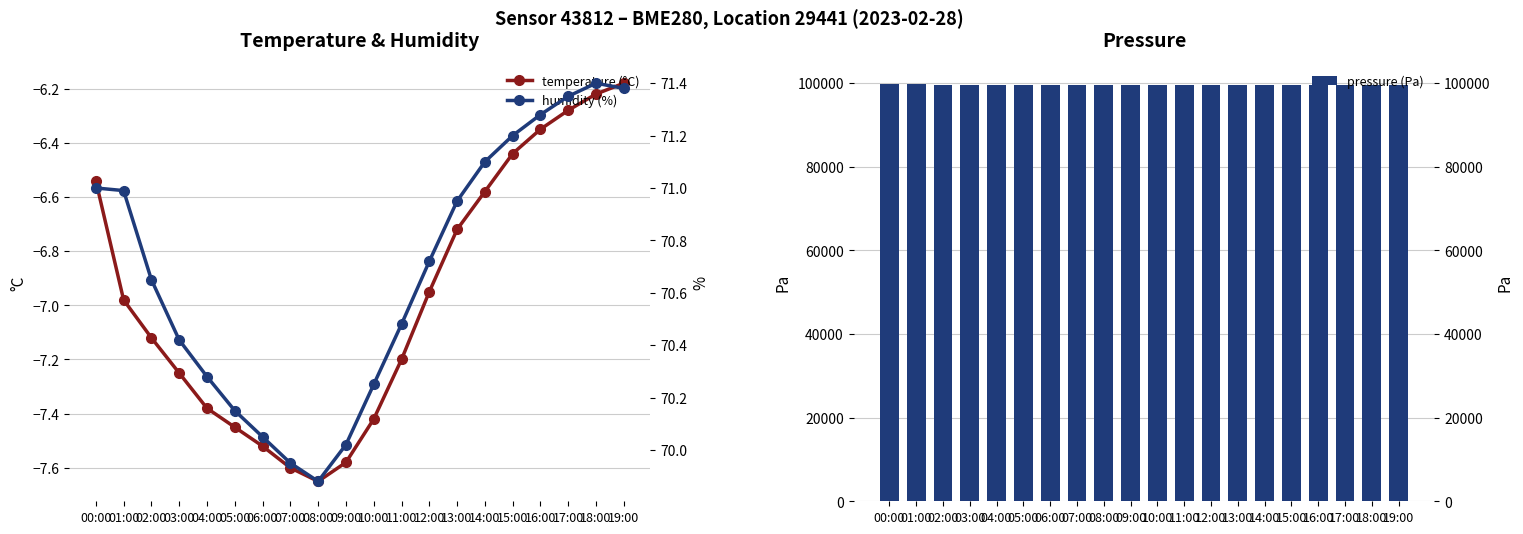

Reading right to left, transcribe all the data shown in this chart.

temperature (°C): 19:00=-6.2	18:00=-6.2	17:00=-6.3	16:00=-6.3	15:00=-6.4	14:00=-6.6	13:00=-6.7	12:00=-7.0	11:00=-7.2	10:00=-7.4	09:00=-7.6	08:00=-7.7	07:00=-7.6	06:00=-7.5	05:00=-7.5	04:00=-7.4	03:00=-7.2	02:00=-7.1	01:00=-7.0	00:00=-6.5
humidity (%): 19:00=71.4	18:00=71.4	17:00=71.3	16:00=71.3	15:00=71.2	14:00=71.1	13:00=71.0	12:00=70.7	11:00=70.5	10:00=70.2	09:00=70.0	08:00=69.9	07:00=70.0	06:00=70.0	05:00=70.2	04:00=70.3	03:00=70.4	02:00=70.7	01:00=71.0	00:00=71.0
pressure (Pa): 19:00=99524.9	18:00=99525.2	17:00=99525.7	16:00=99526.4	15:00=99528.2	14:00=99530.6	13:00=99535.3	12:00=99540.2	11:00=99548.3	10:00=99558.7	09:00=99570.4	08:00=99582.2	07:00=99598.6	06:00=99615.3	05:00=99631.4	04:00=99650.5	03:00=99660.3	02:00=99689.0	01:00=99725.2	00:00=99777.8